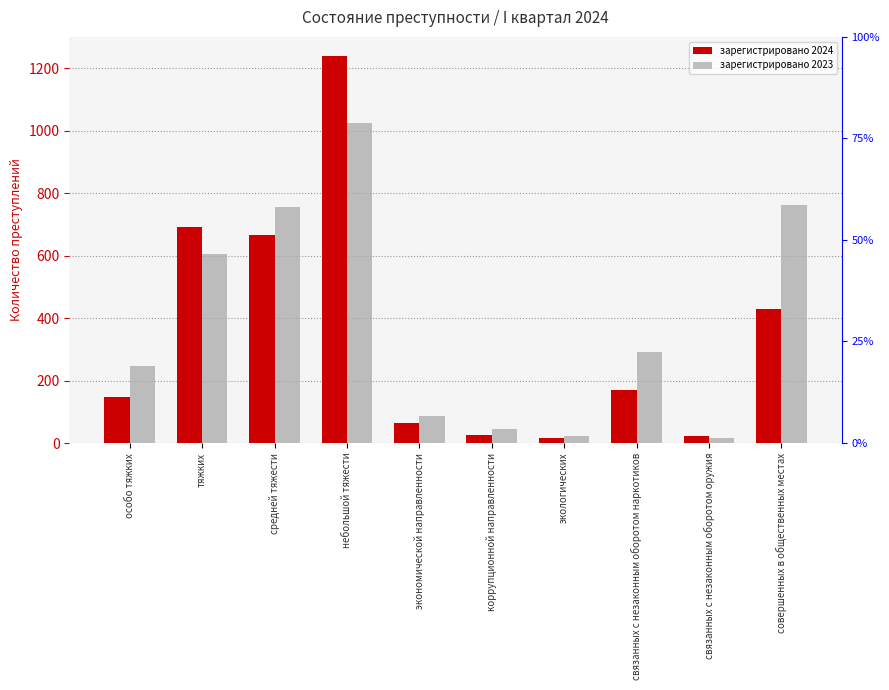

How many bars are there in total?

20